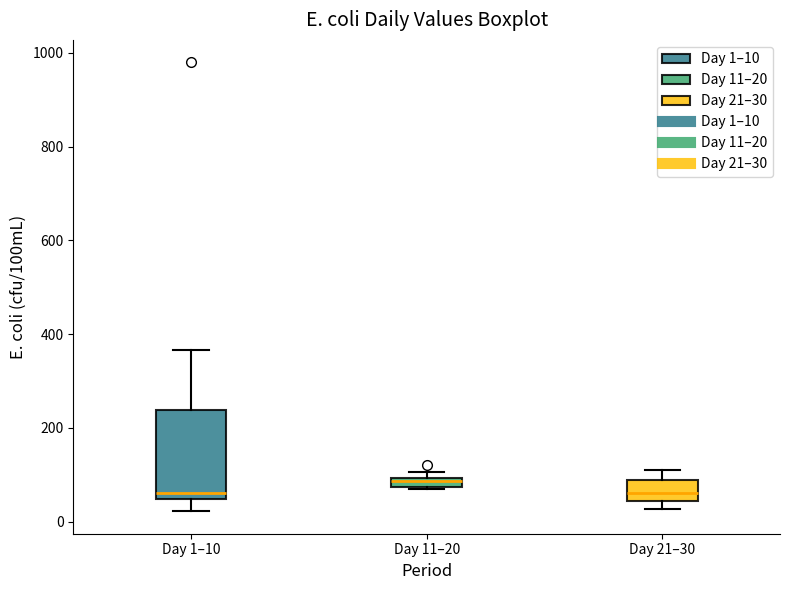

Where is the lower edge of the box for Day 1–10 on the y-axis? The values are not printed on the chart, so give them approximately, as read against the axis.

40